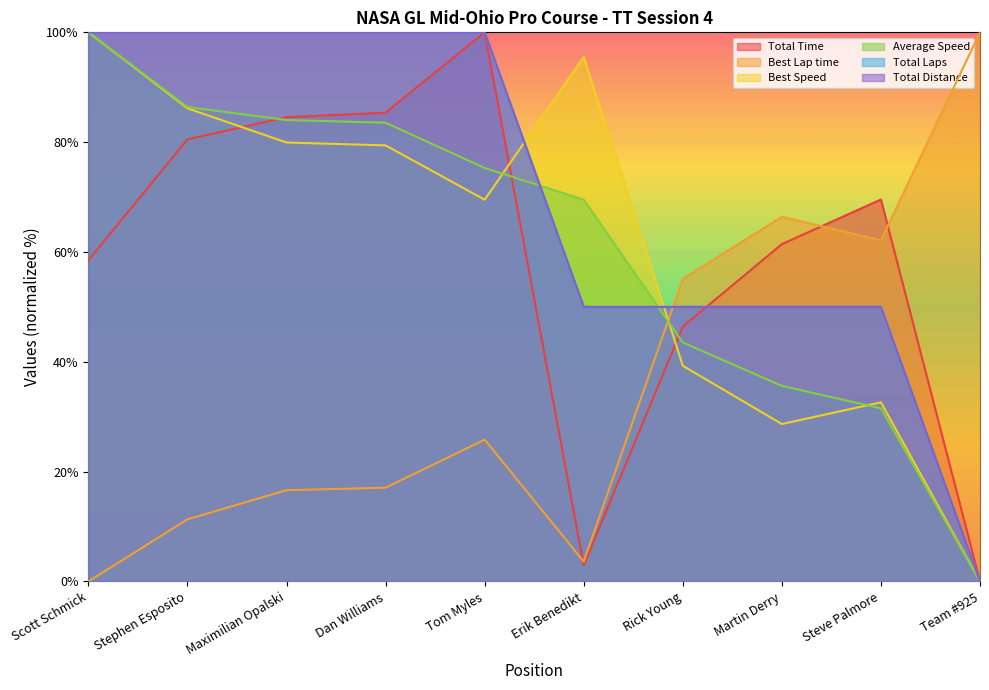

What is the difference between the maximum and minimum values in the Total Time series?

100.0